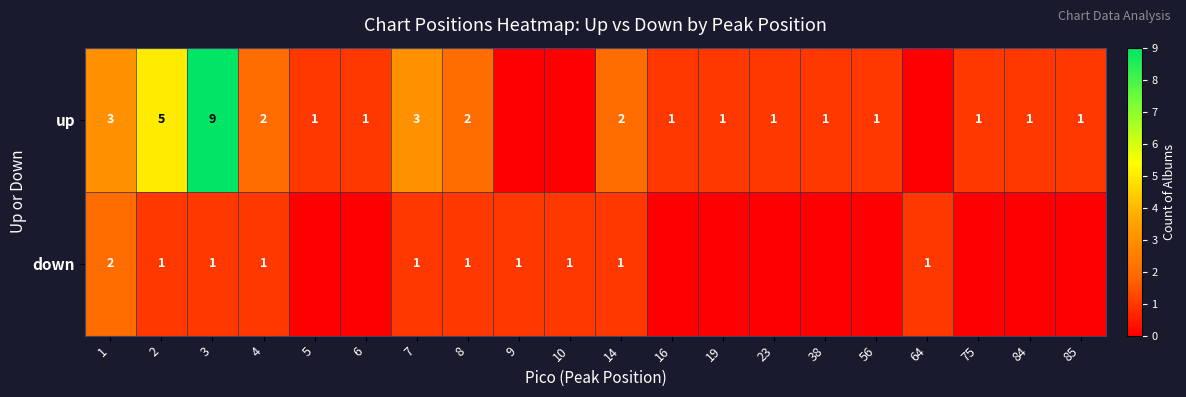

Is the value of up at 7 greater than the value of down at 3?

Yes